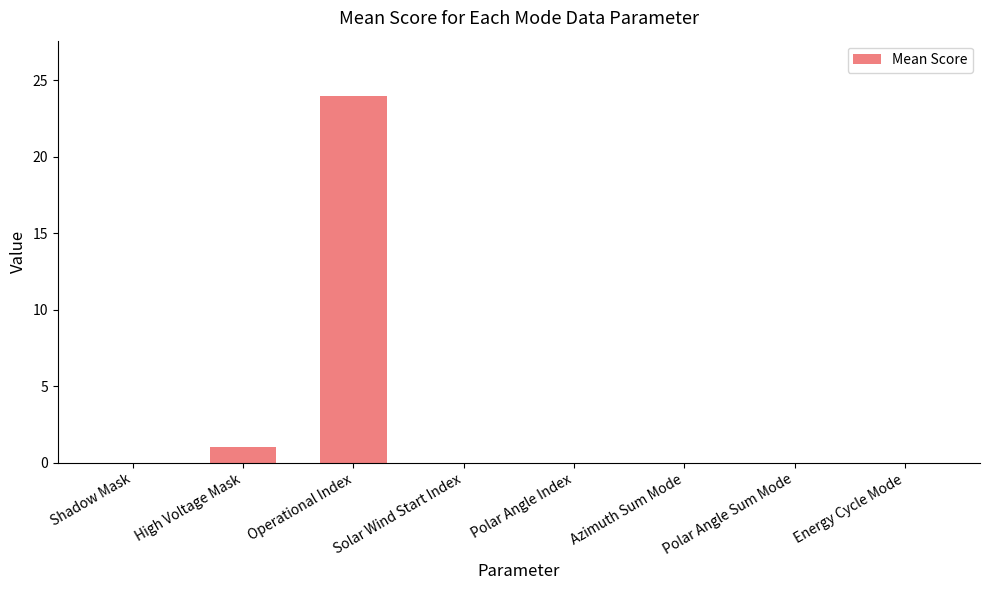

Where is the data nearest to the value 12?

High Voltage Mask